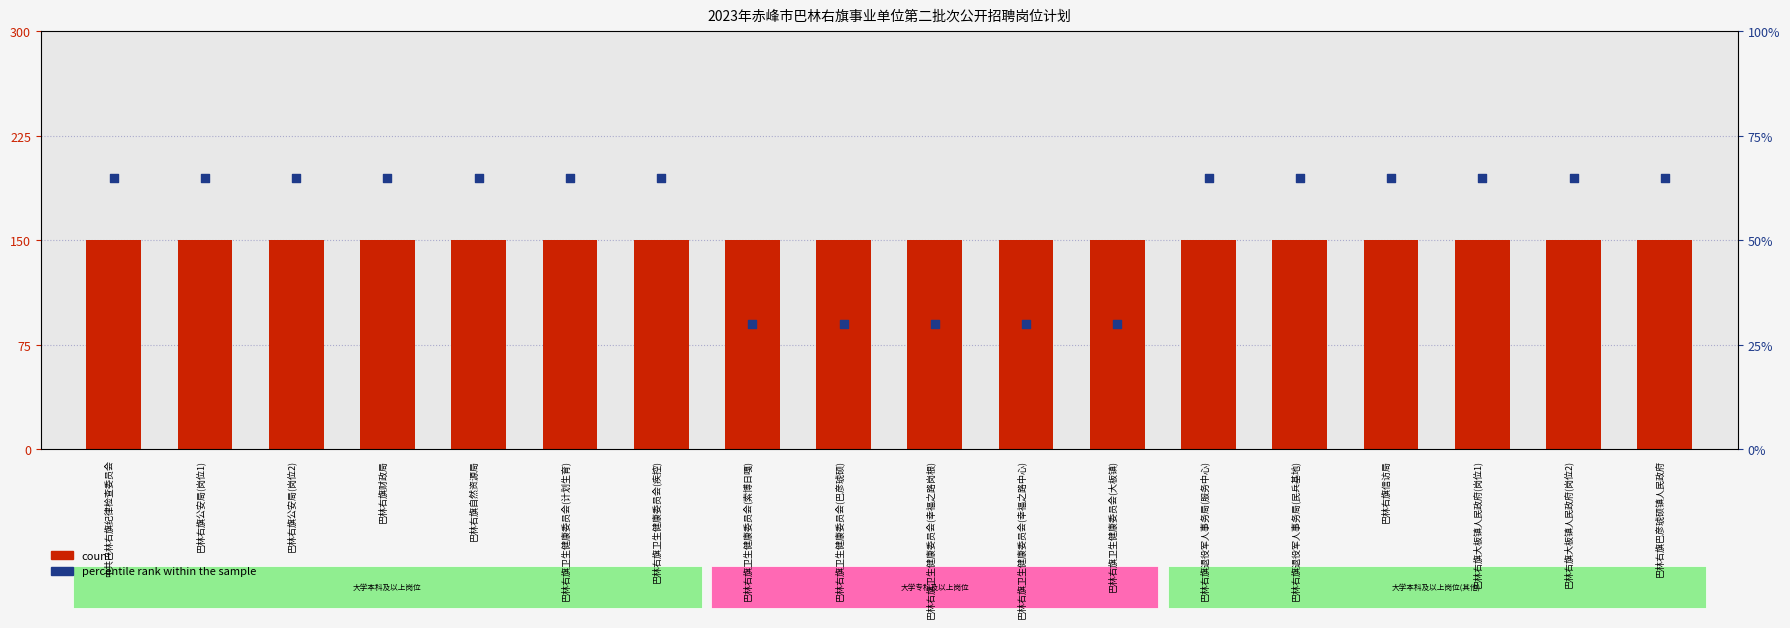

Which series reaches the minimum Y coordinate?

percentile rank within the sample